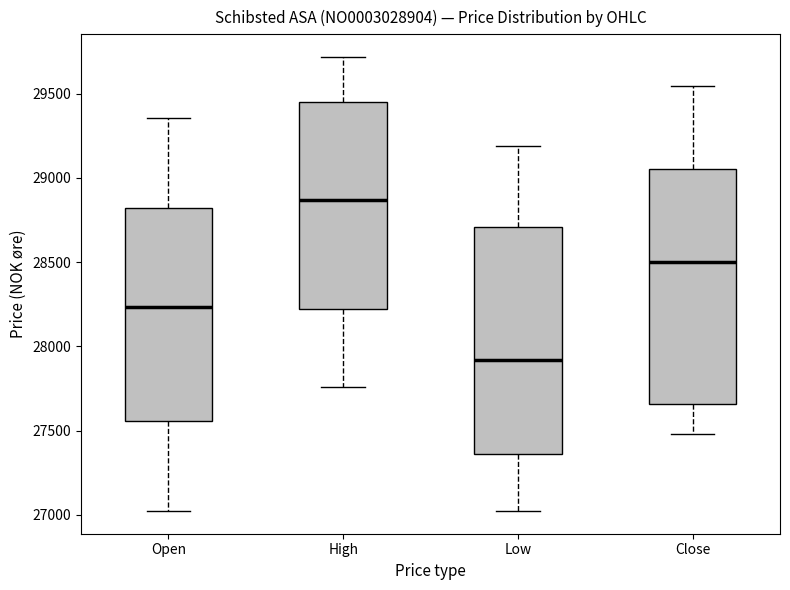

Reading left to right, read every box against the y-axis: the position of its median line, the range the box covers, and the ends of its whiskers. The values are not printed on the chart, so give them approximately, as read against the axis.

Open: median 28250, box 27550 to 28800, whiskers 27000 to 29350
High: median 28850, box 28200 to 29450, whiskers 27750 to 29700
Low: median 27900, box 27350 to 28700, whiskers 27000 to 29200
Close: median 28500, box 27650 to 29050, whiskers 27500 to 29550